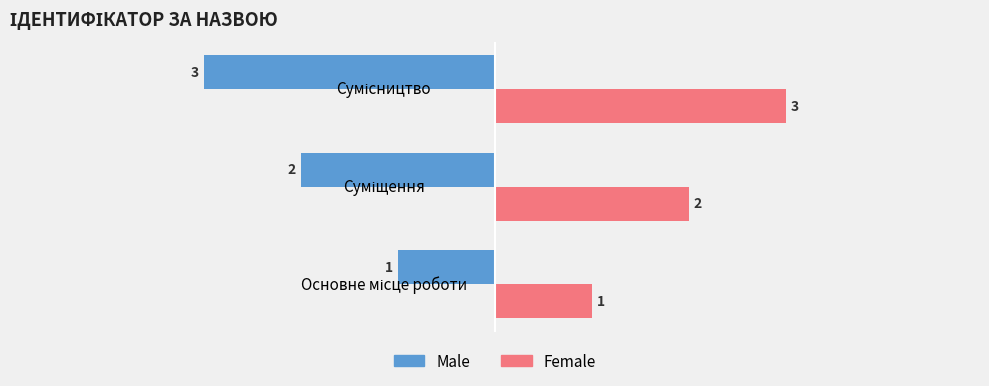

Rank the series by their maximum value, from highest to lowest.

Female, Male